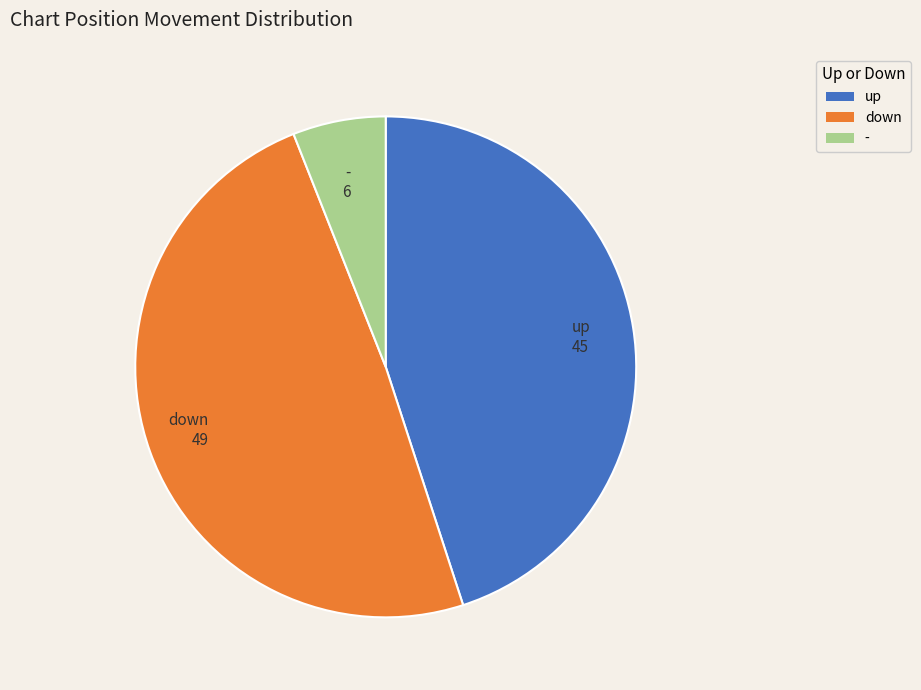

Is there a majority slice in this chart?

No